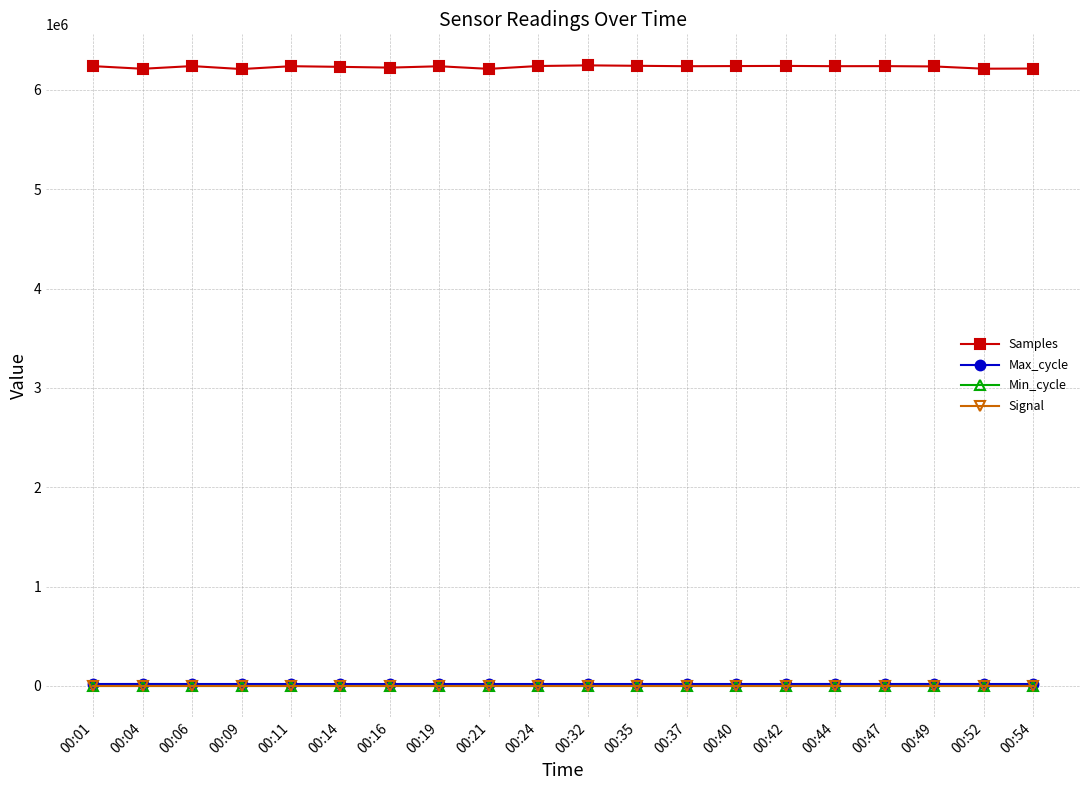

Which series has the largest total across all categories?

Samples